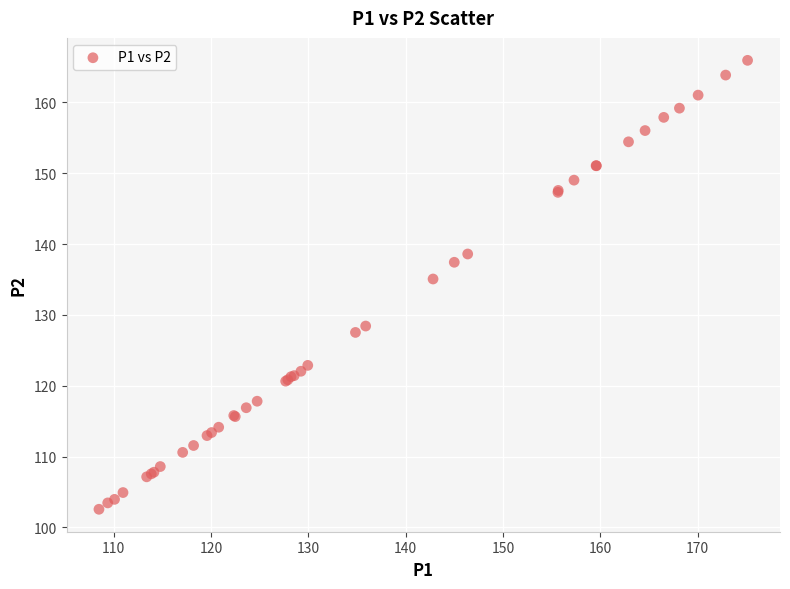

What Y value in the scatter plot is closest to 134?

135.1